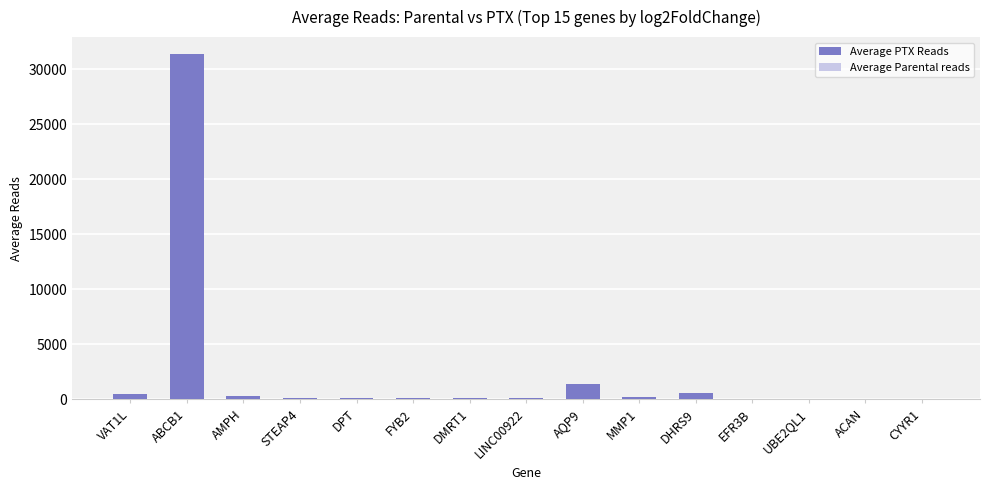

The value of Average PTX Reads at MMP1 is 304.9. True or false?

False